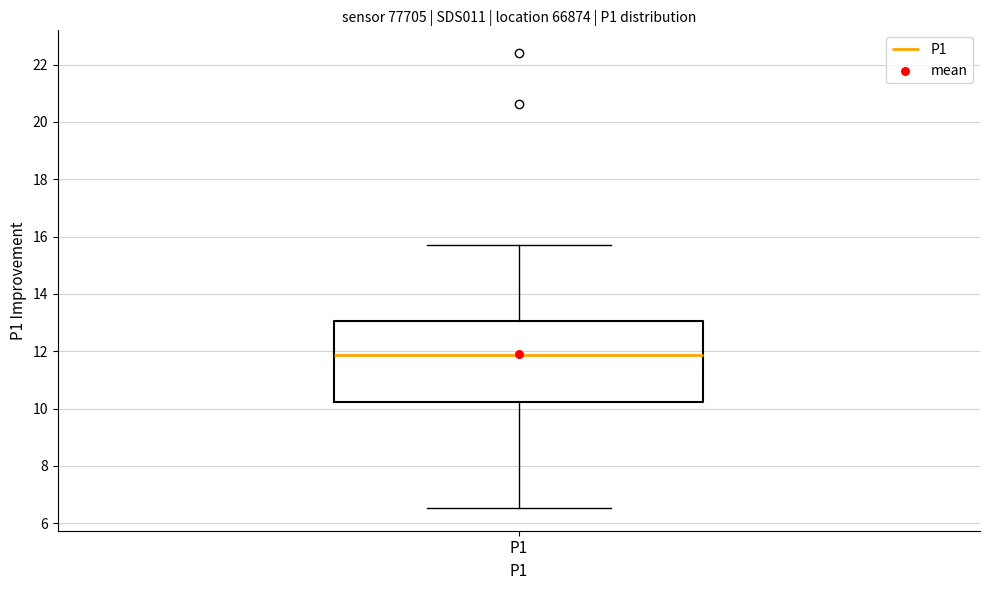

Where is the upper edge of the box for P1 on the y-axis? The values are not printed on the chart, so give them approximately, as read against the axis.

13.0